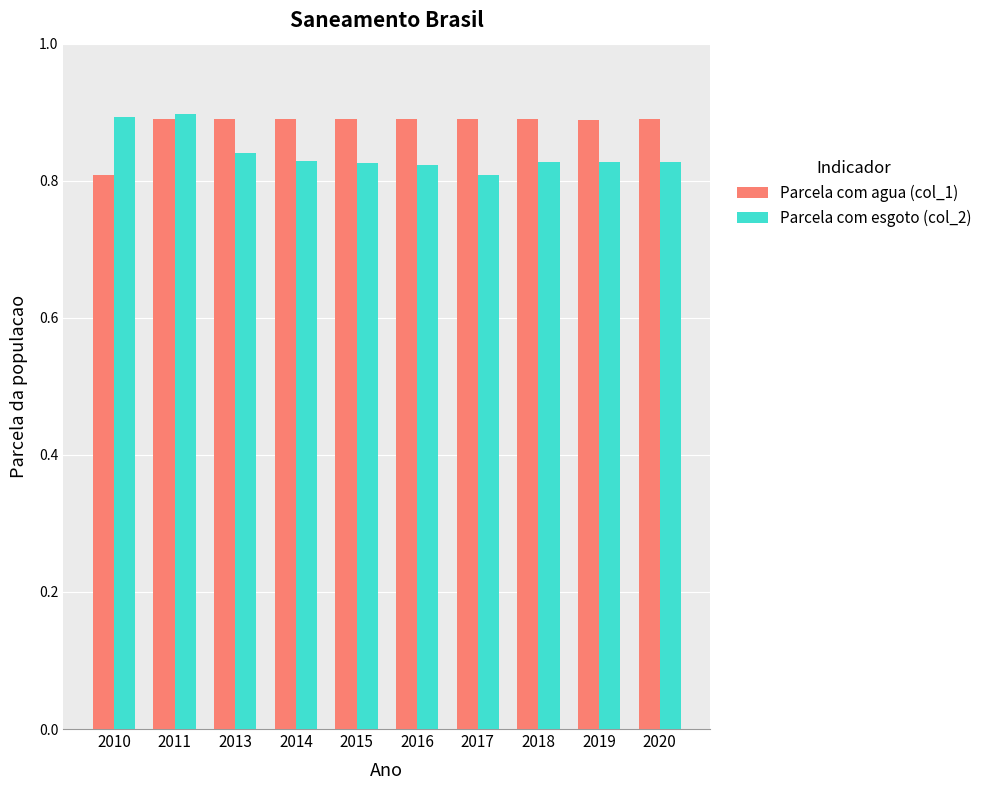

The Parcela com agua (col_1) series shows 0.9 at 2017. True or false?

True